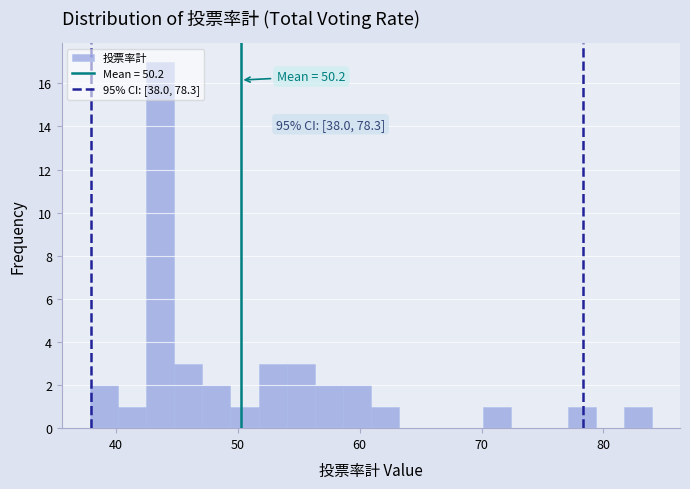

Read against the x-axis, roughly where is the centre of the tallest bar?

44